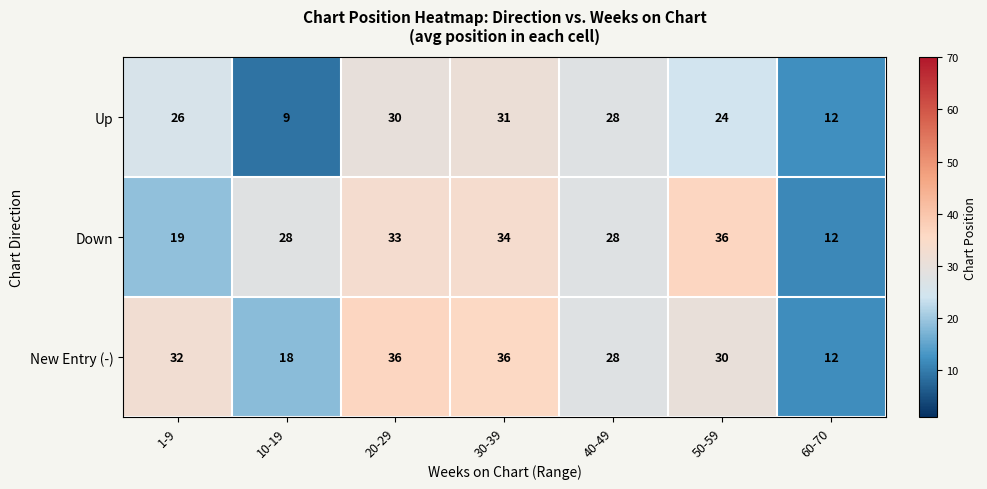

What is the spread (max minus min) of values at 20-29?

6